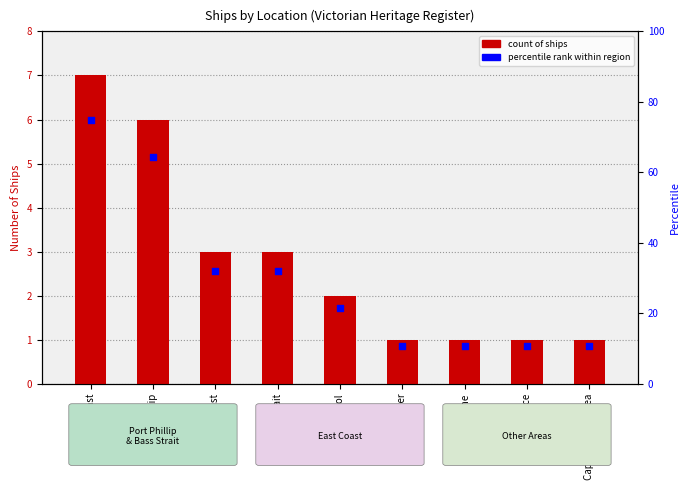

Is the value of Count of Ships at Port Phillip greater than the value of percentile rank at Cape Schanck Area?

No